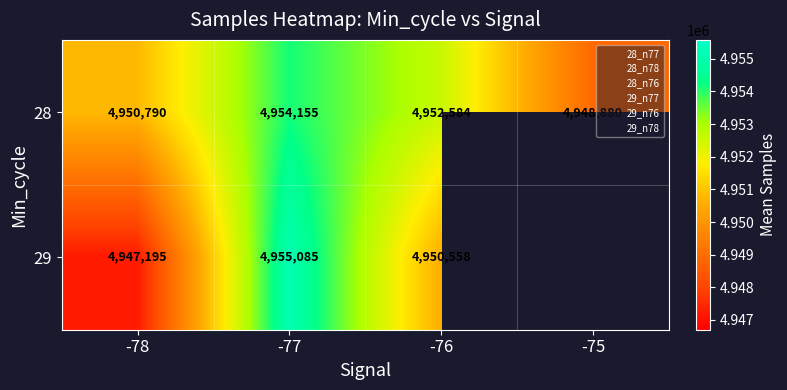

At which category does the chart reach its peak across all series?

-77